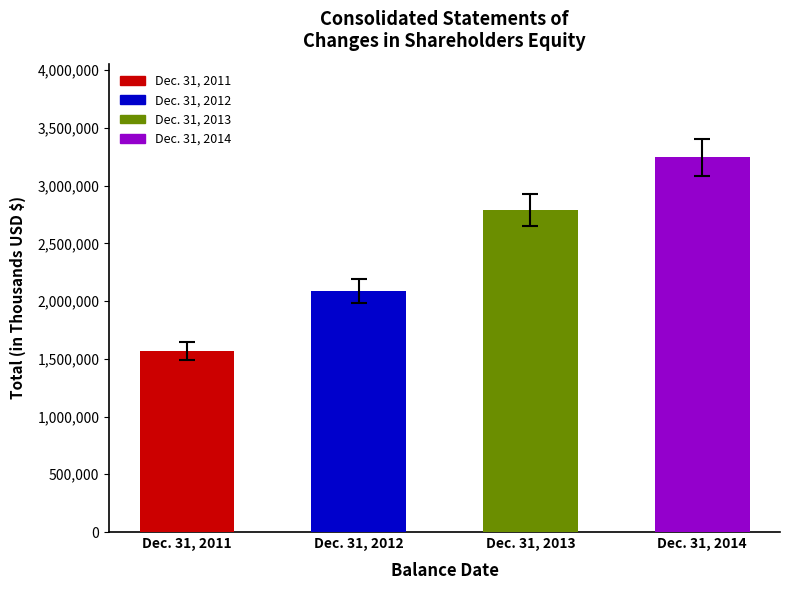

Does the chart contain stacked bars?

No